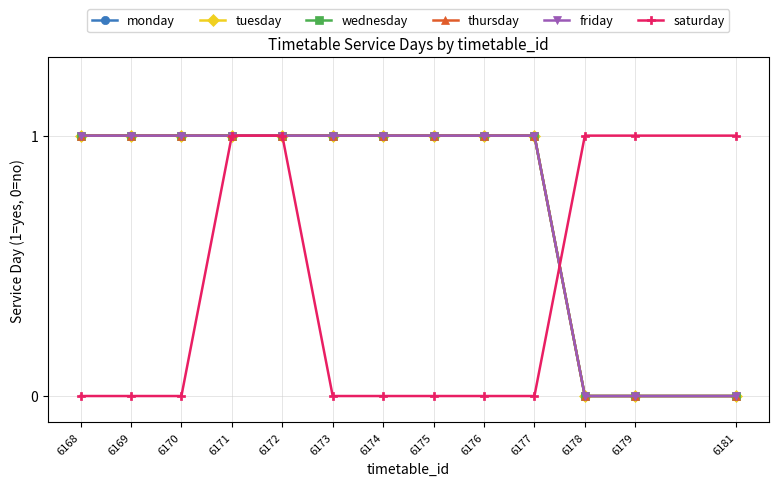

True or false: friday and tuesday intersect in this chart.

False